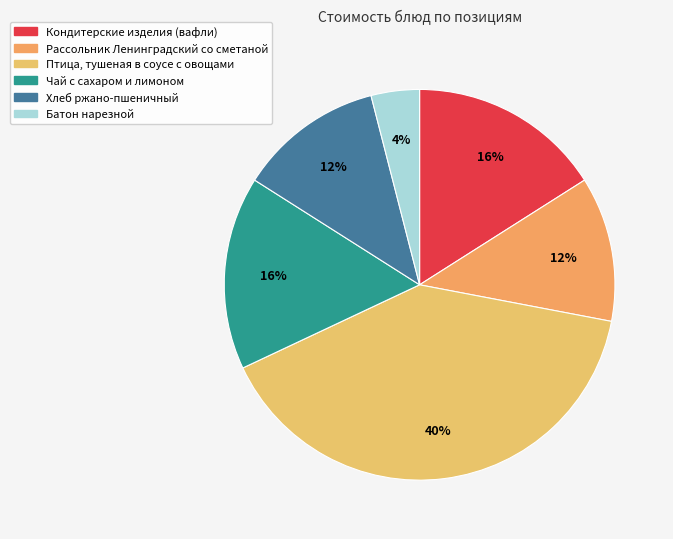

How much of the chart is everything except Птица, тушеная в соусе с овощами?

60.0%